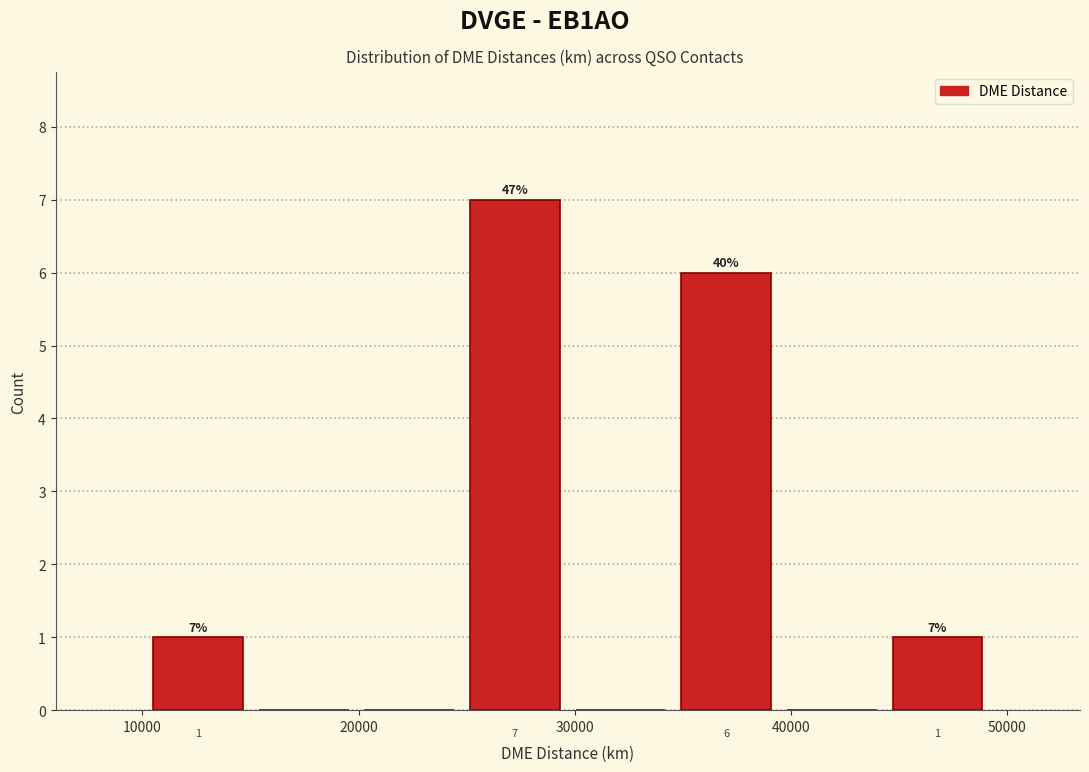

Over which range of the x-axis is the bar tallest?

25000 to 30000